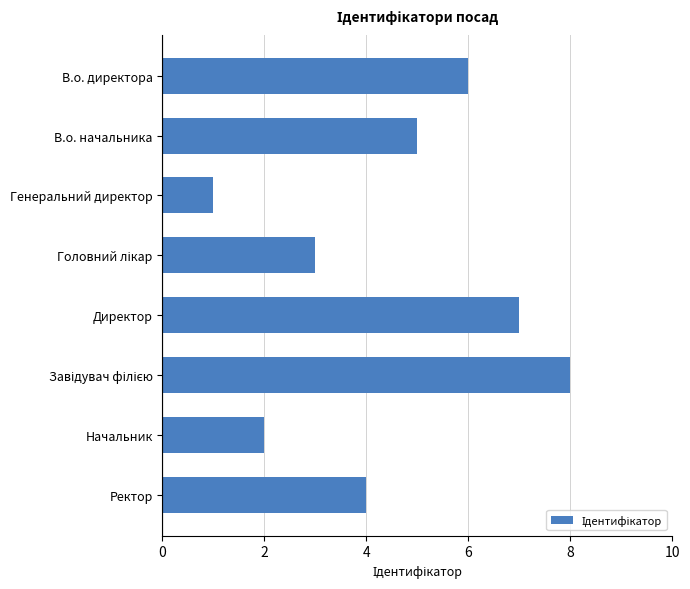

What is the change in value from Генеральний директор to Ректор?

+3